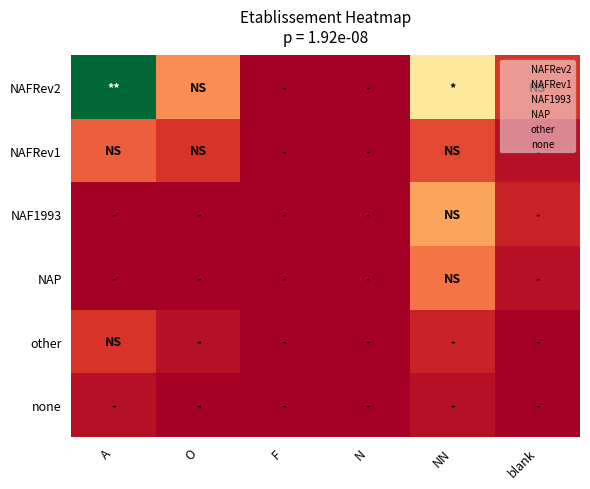

What is the total value across all series at blank?

22